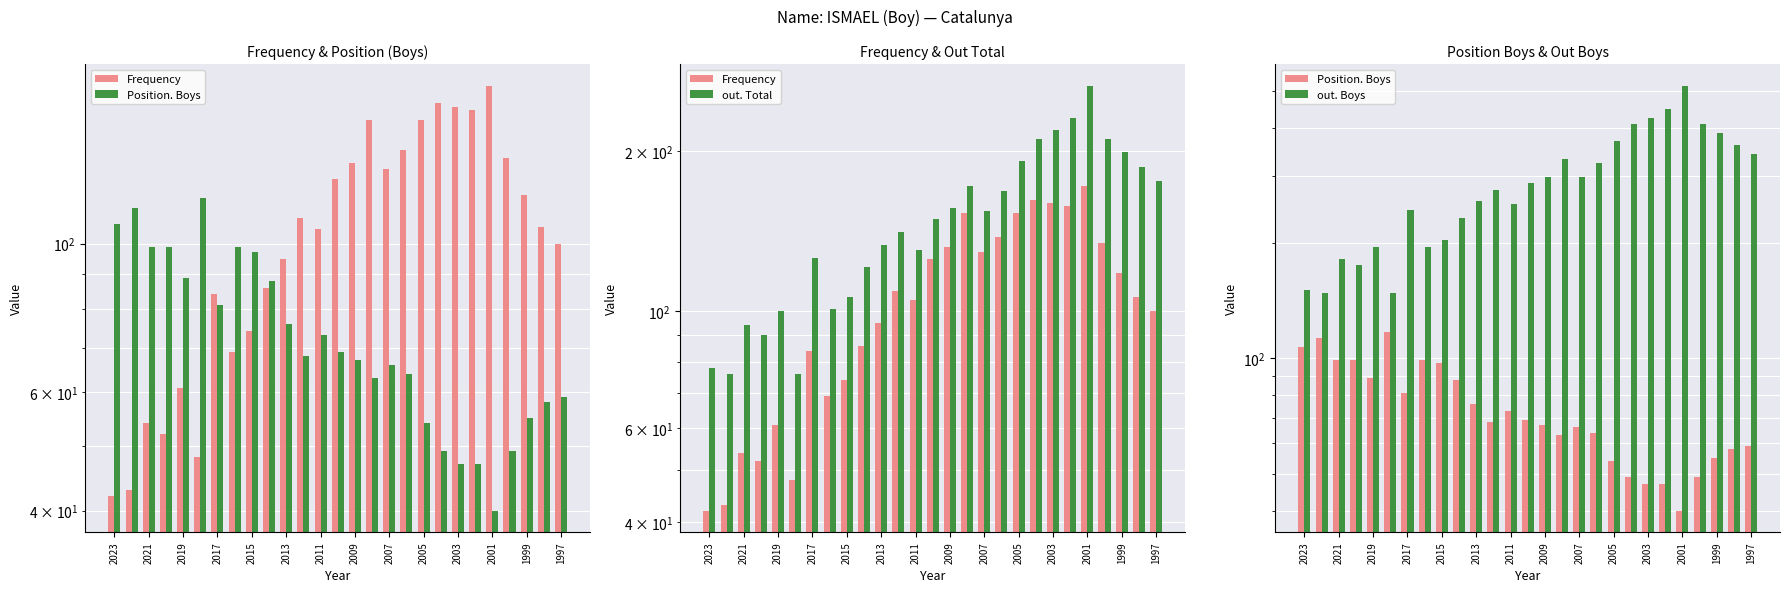

List the series in order of their peak value, lowest first.

Position. Boys, Frequency, out. Total, out. Boys